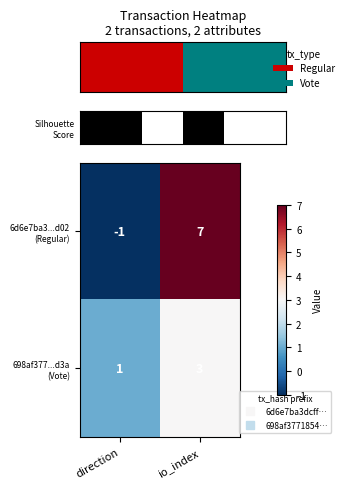

What value does the 698af377...d3a (Vote) series have at io_index?

3